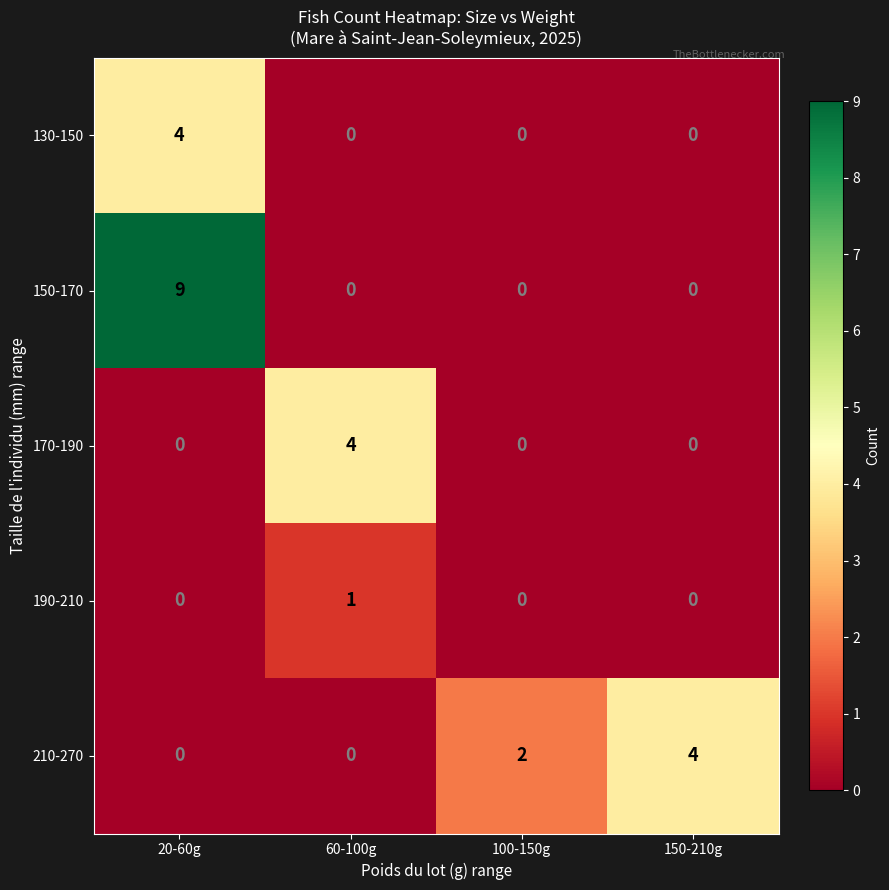

At which category is the sum across all series the highest?

20-60g